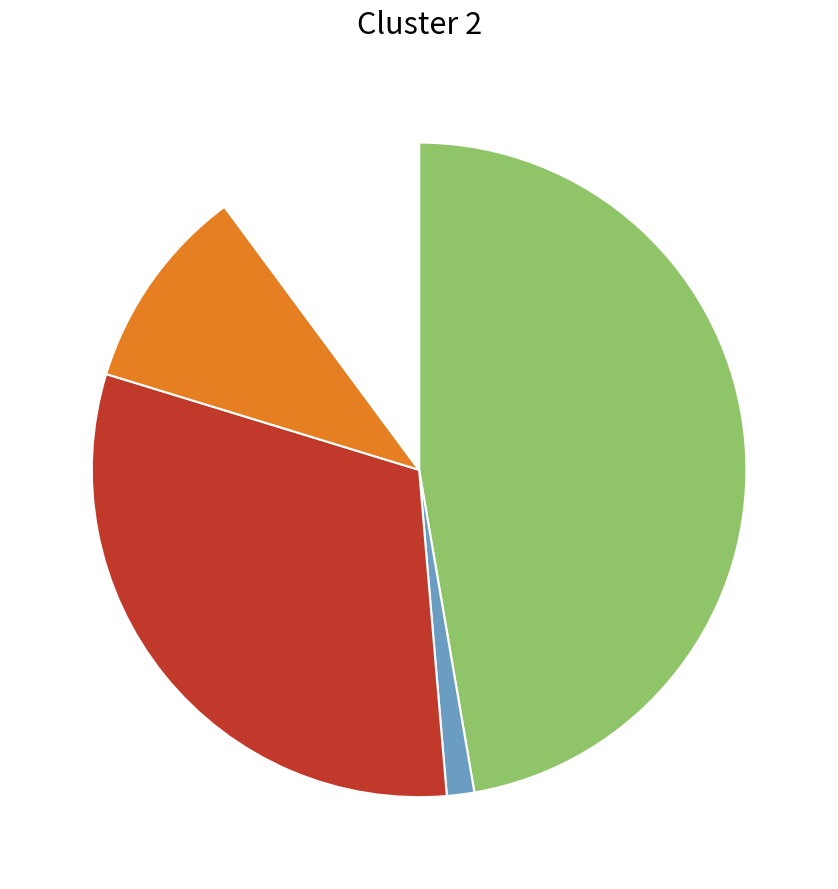

Is there a majority slice in this chart?

No